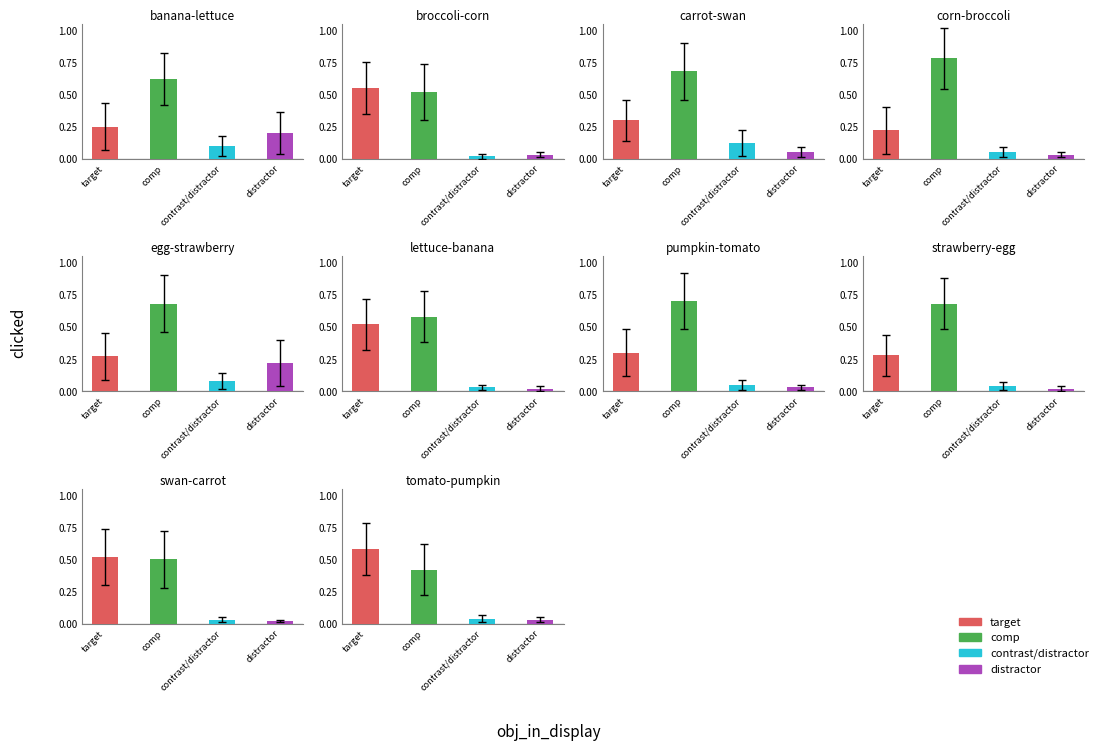

Reading left to right, list all the values displayed in this chart.

target: 0=0.2	1=0.6	2=0.3	3=0.2	4=0.3	5=0.5	6=0.3	7=0.3	8=0.5	9=0.6
comp: 0=0.6	1=0.5	2=0.7	3=0.8	4=0.7	5=0.6	6=0.7	7=0.7	8=0.5	9=0.4
contrast/distractor: 0=0.1	1=0.0	2=0.1	3=0.1	4=0.1	5=0.0	6=0.1	7=0.0	8=0.0	9=0.0
distractor: 0=0.2	1=0.0	2=0.1	3=0.0	4=0.2	5=0.0	6=0.0	7=0.0	8=0.0	9=0.0